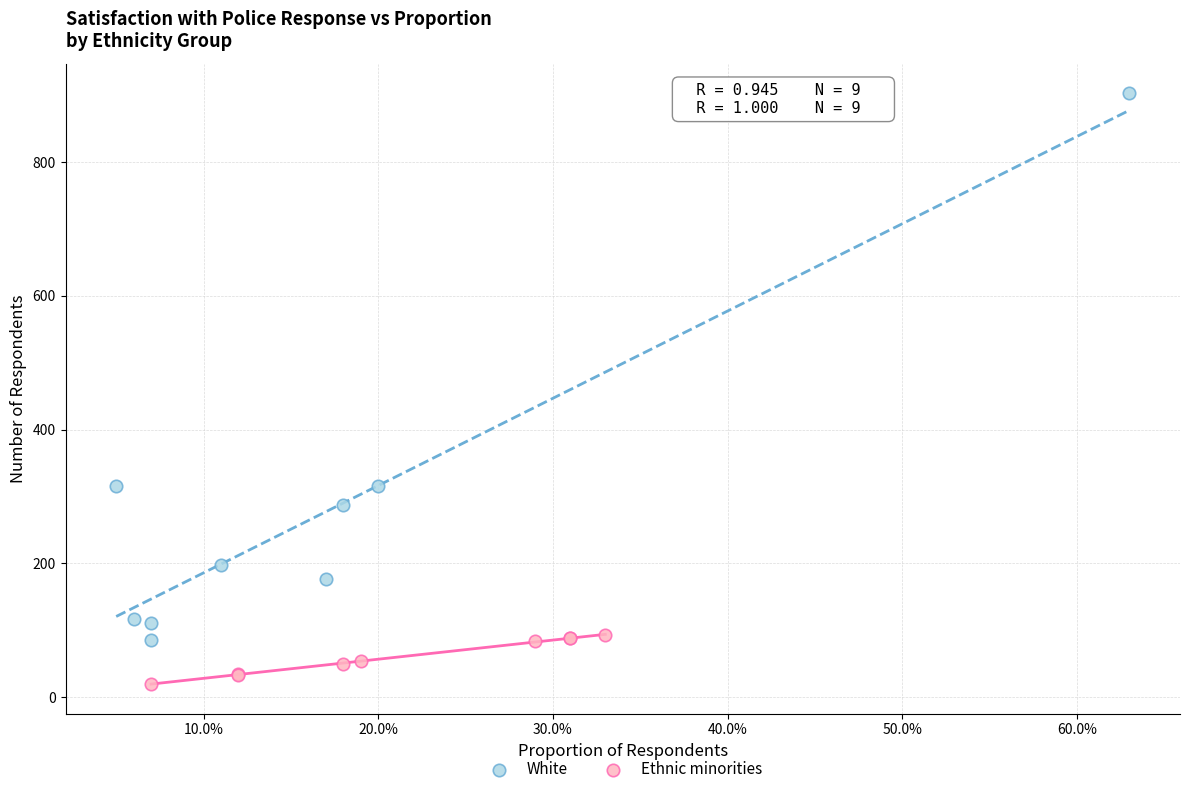

Which series reaches the maximum Y coordinate?

White